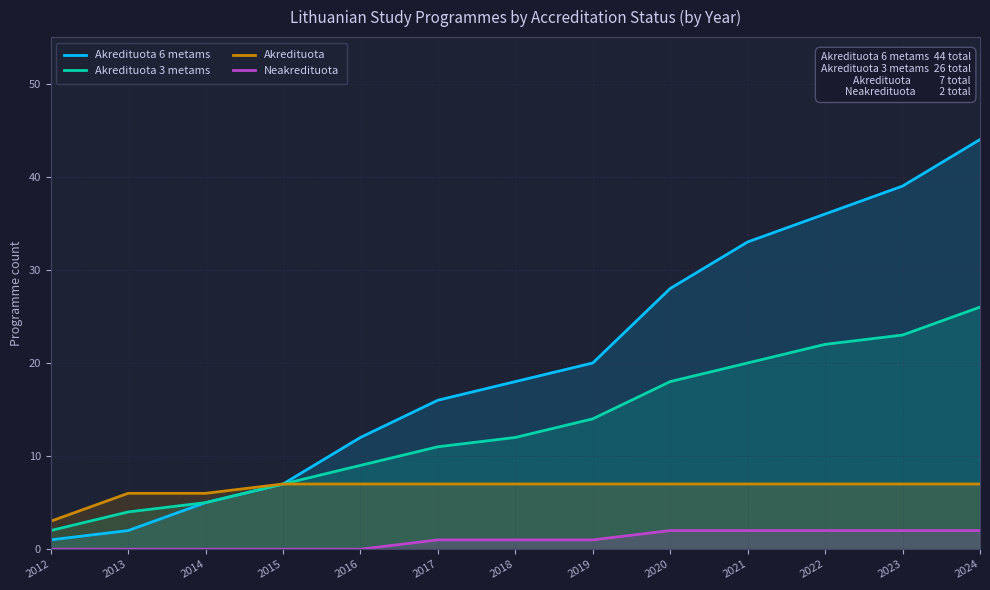

Rank the series by their maximum value, from lowest to highest.

Neakredituota, Akredituota, Akredituota 3 metams, Akredituota 6 metams